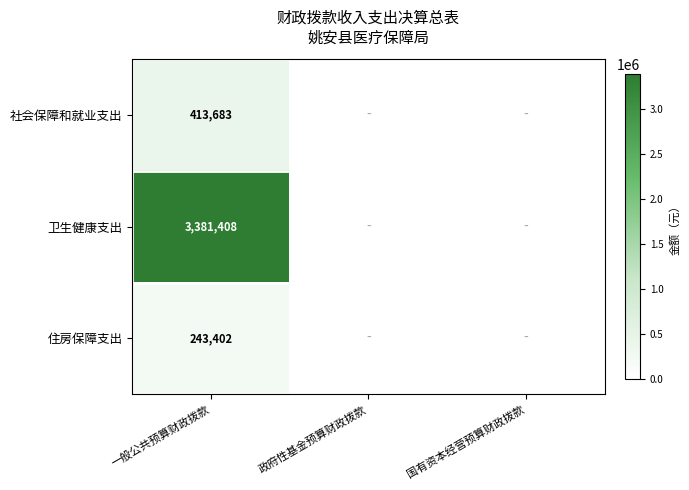

The 住房保障支出 series shows 243402 at 一般公共预算财政拨款. True or false?

True